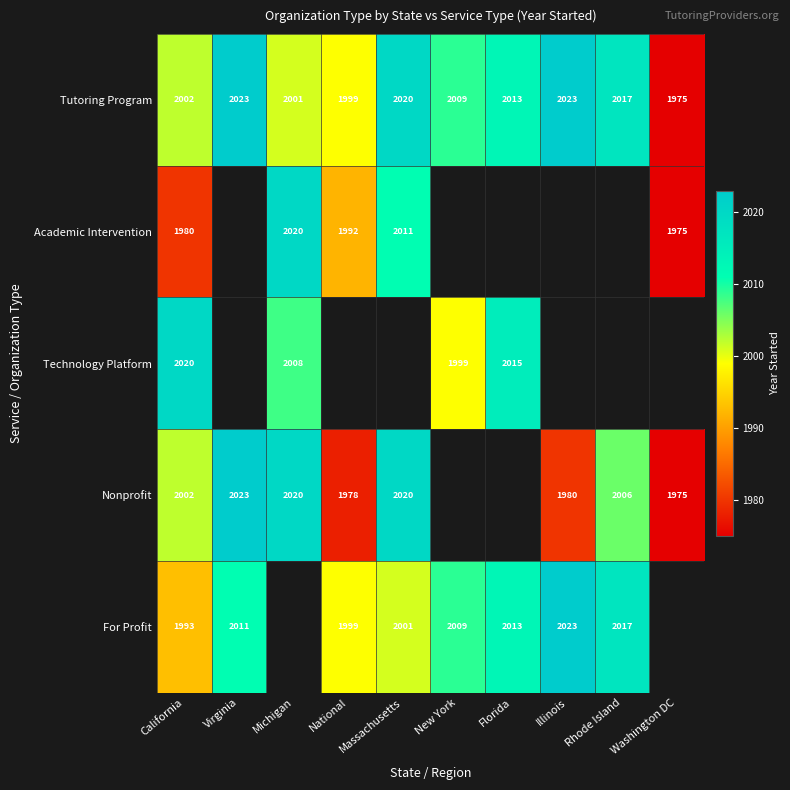

True or false: For Profit has a value of 2009 at New York.

True